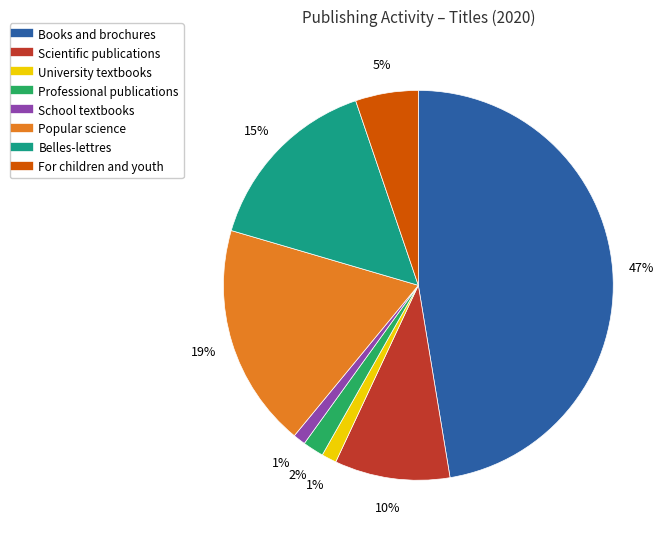

Is Scientific publications the majority of the pie?

No